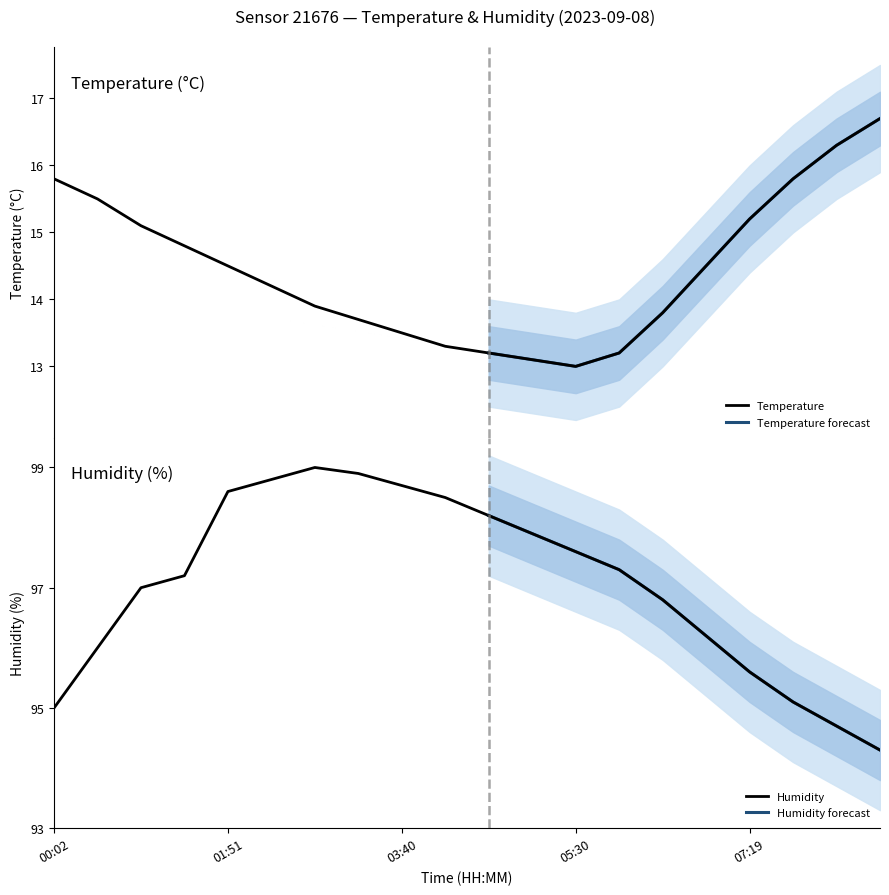

Which series has the largest total across all categories?

humidity